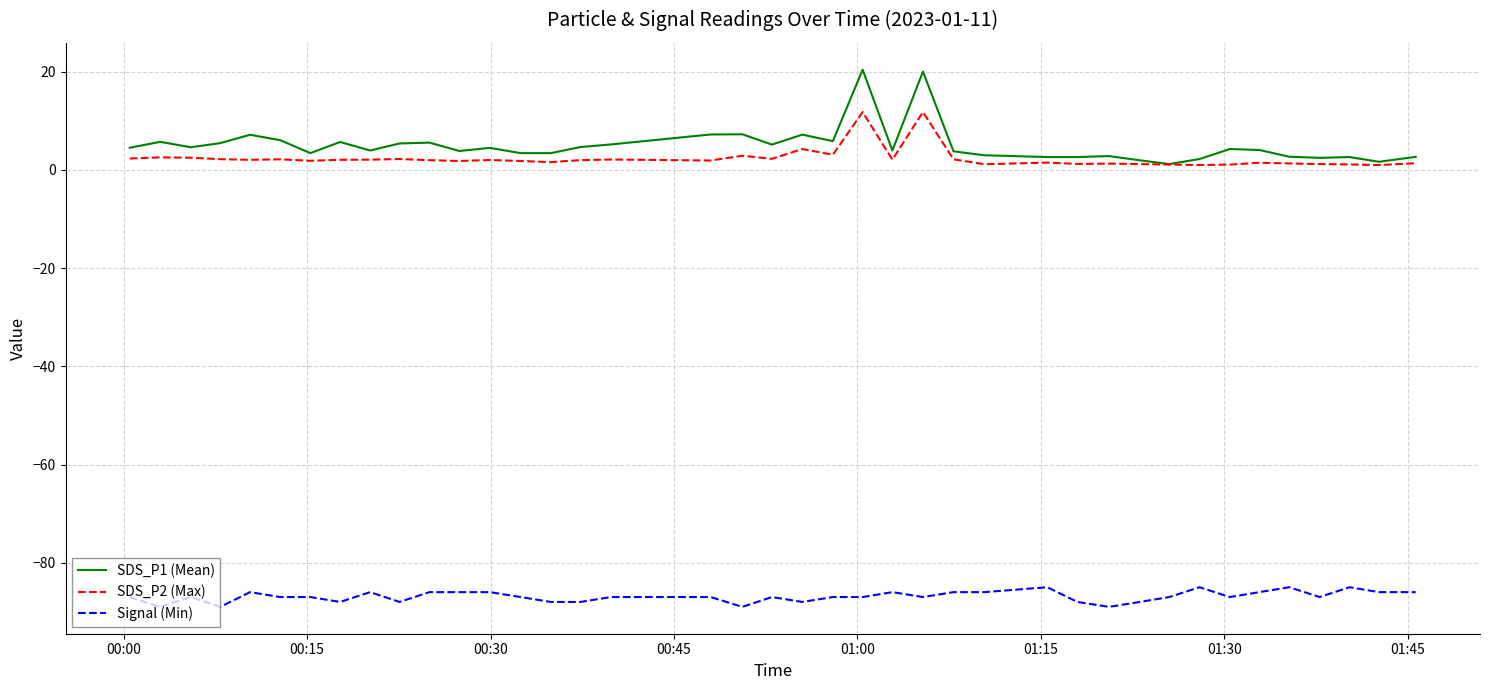

What is the minimum value shown in the chart?

-89.0